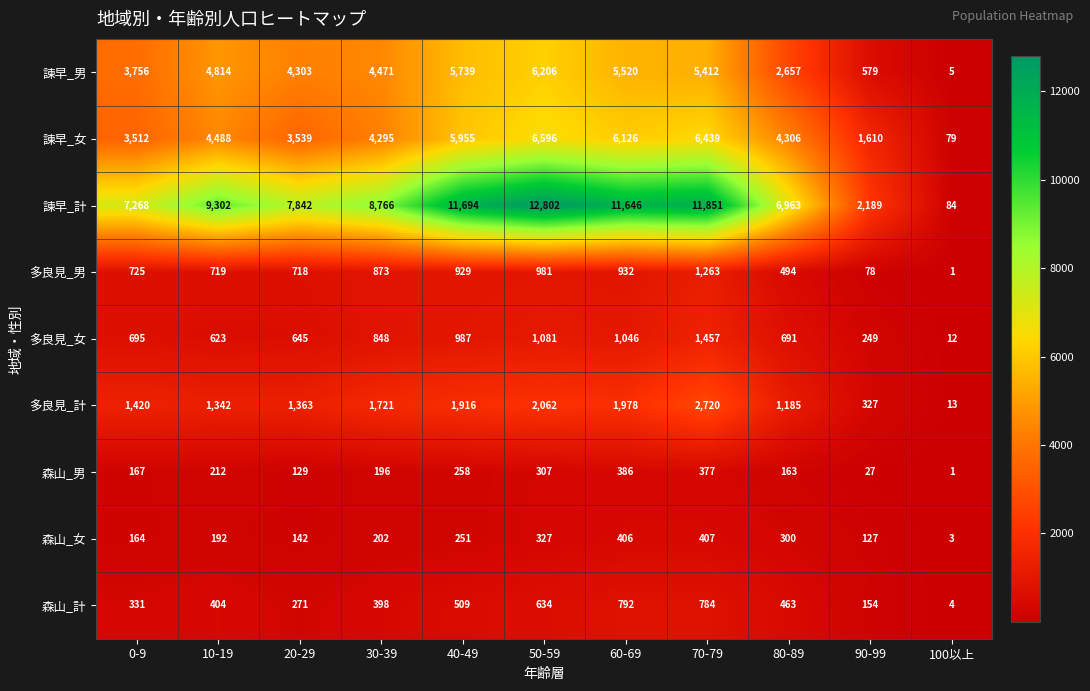

What is the sum of all 諫早_女 values?

46945